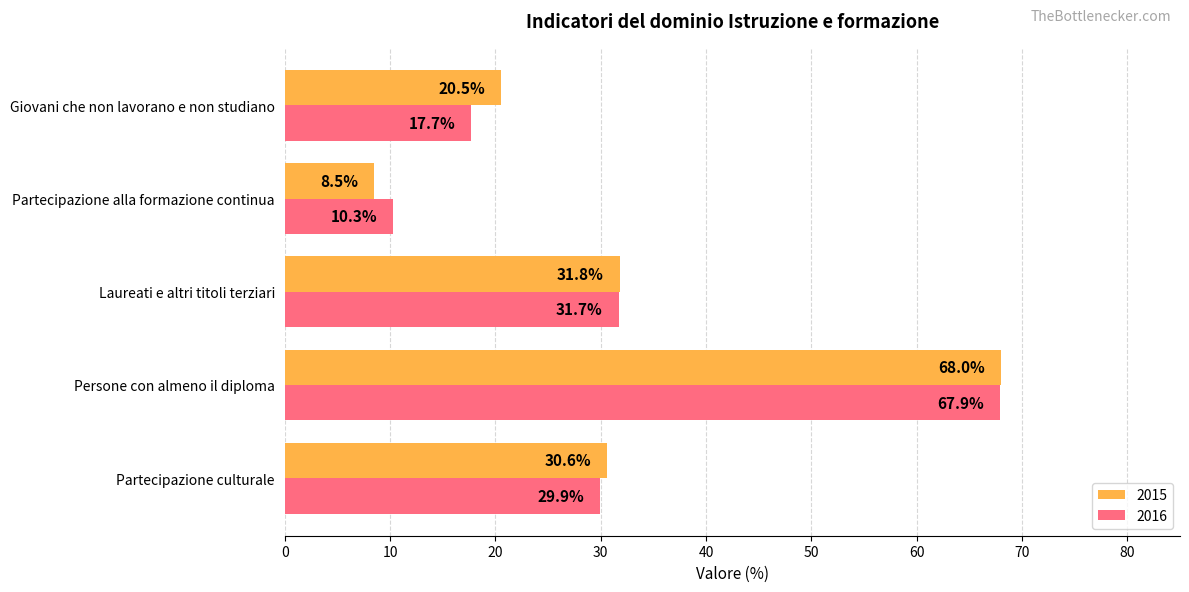

At which label is 2015 closest to 38?

Laureati e altri titoli terziari